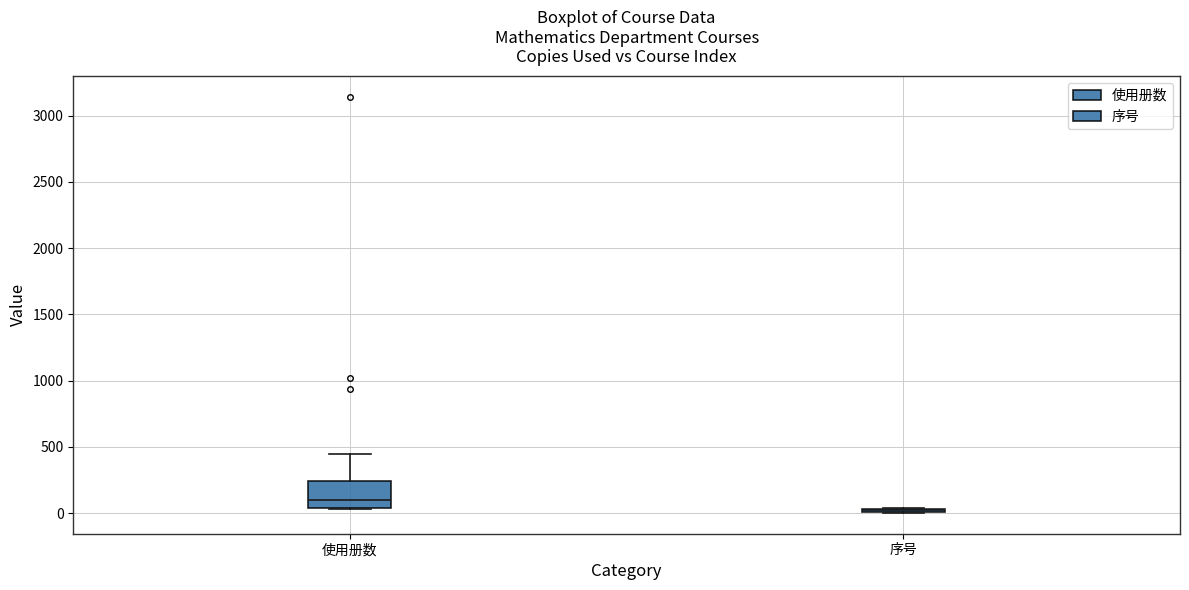

Where does the median line of the box for 使用册数 sit on the y-axis? The values are not printed on the chart, so give them approximately, as read against the axis.

100